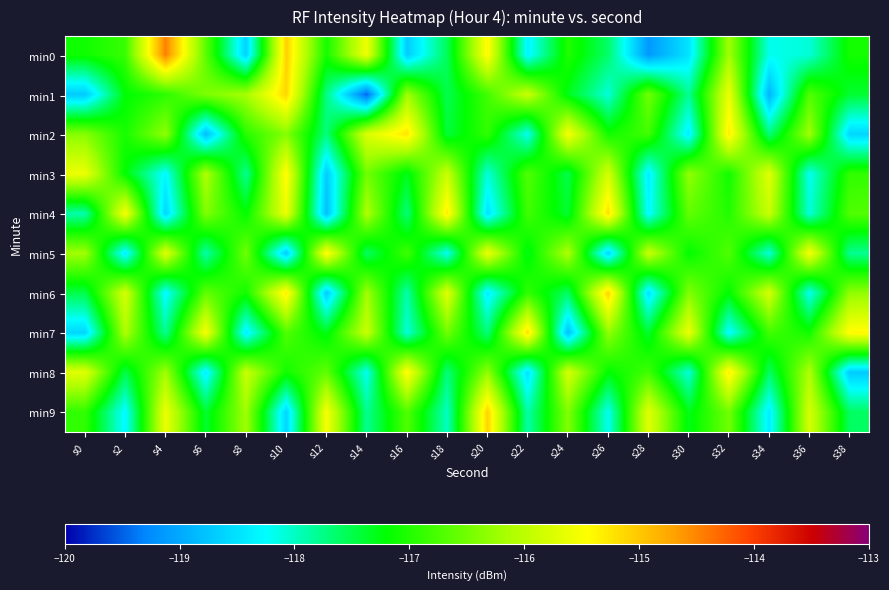

Count the number of categories in the chart.

20